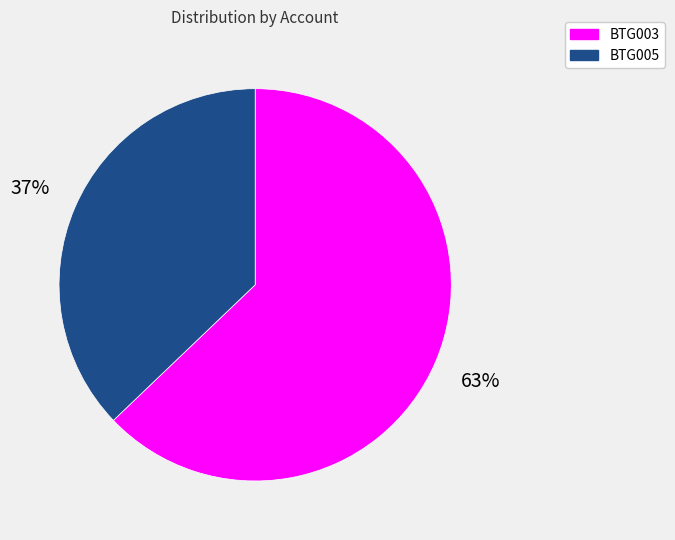

Combined, do BTG005 and BTG003 account for over 50%?

Yes